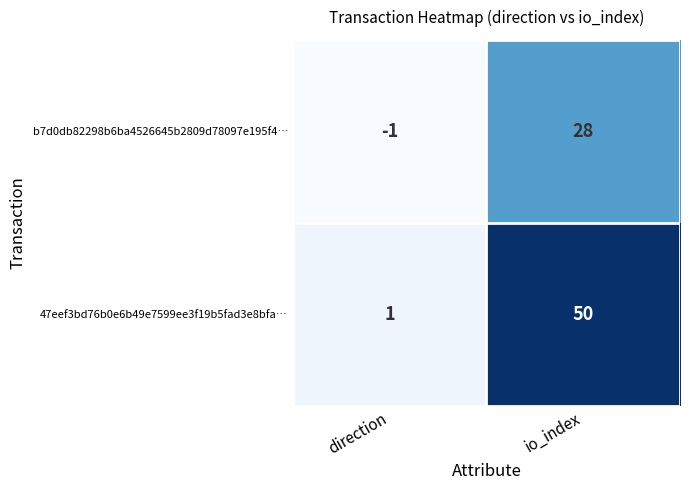

What is the sum of the b7d0db82298b6ba4526645b2809d78097e195f4… values at direction and io_index?

27